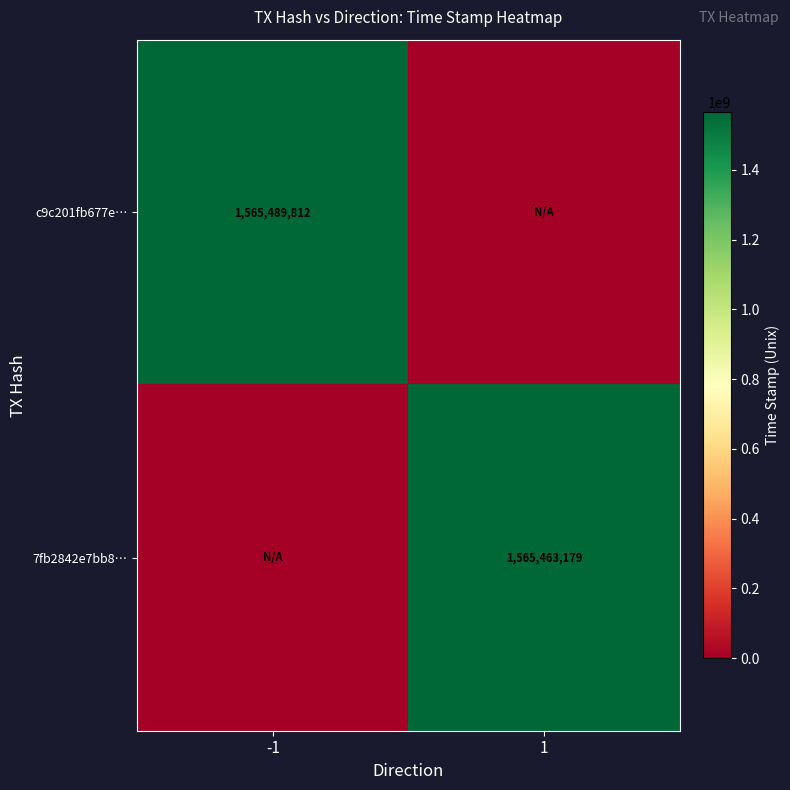

True or false: c9c201fb677e… has a value of 1565489812 at -1.

True